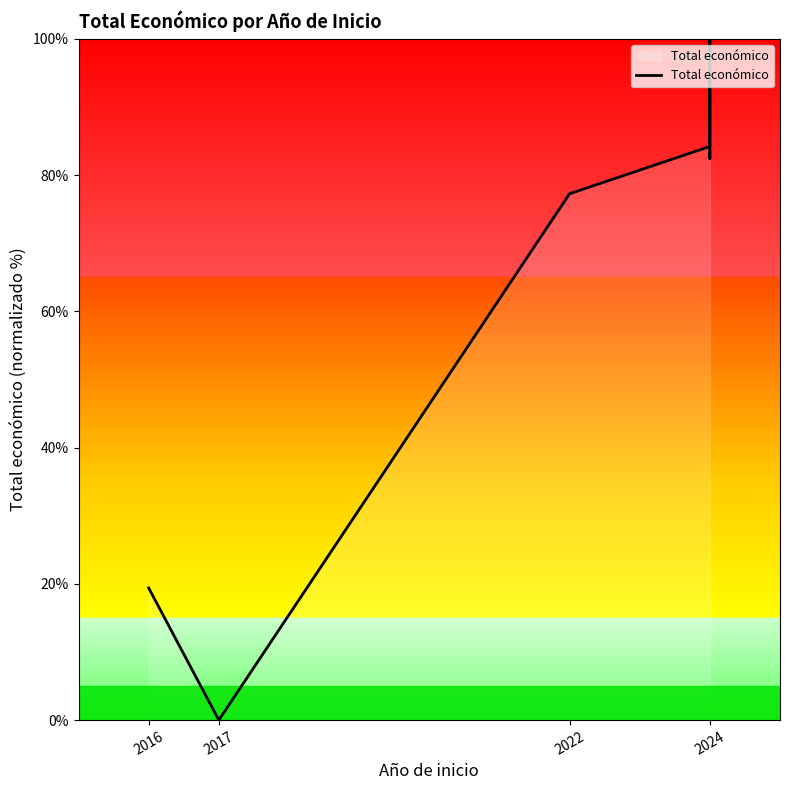

Reading left to right, transcribe all the data shown in this chart.

19.4	0.0	77.3	84.2	100.0	82.5	83.4